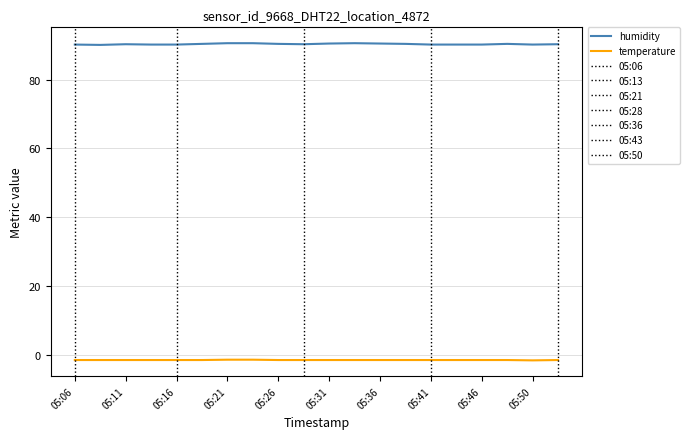

Does the chart display data point markers on the line(s)?

No